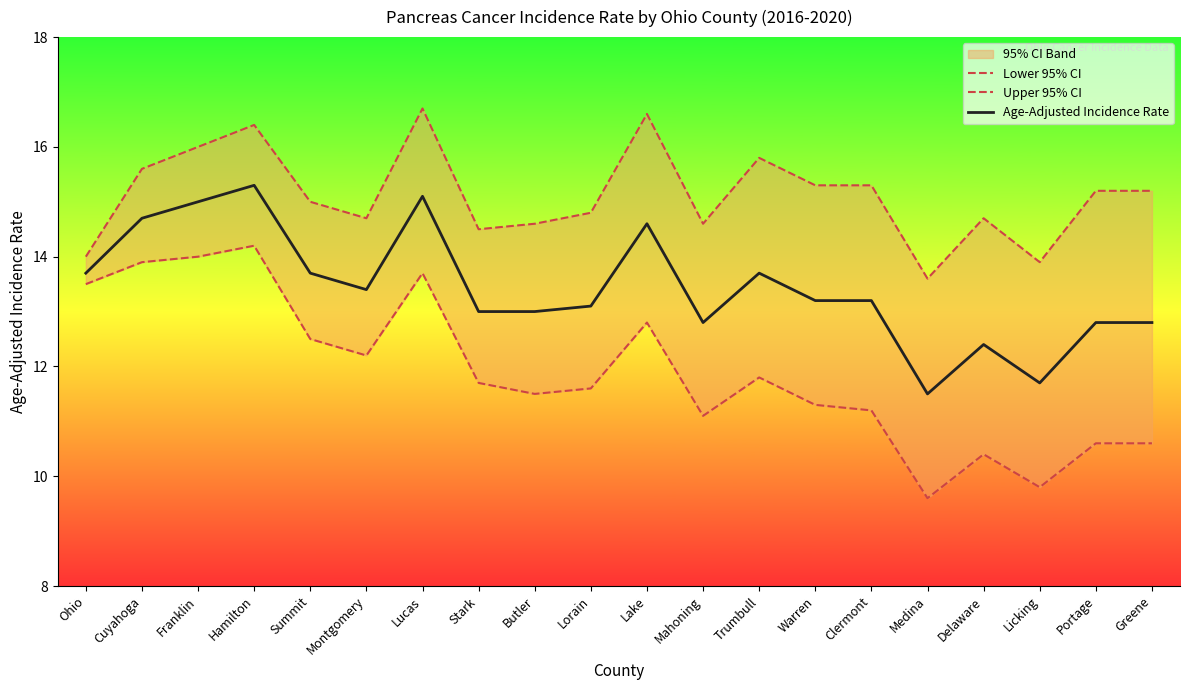

What is the value of the Age-Adjusted Incidence Rate point at the 9th from the left?

13.0